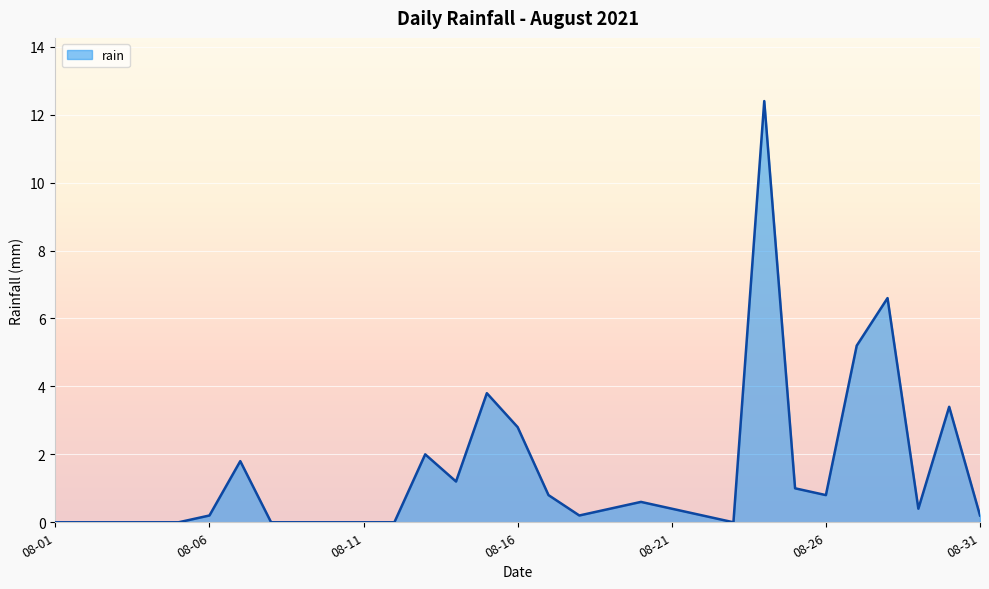

What is the difference between the maximum and minimum values?

12.4